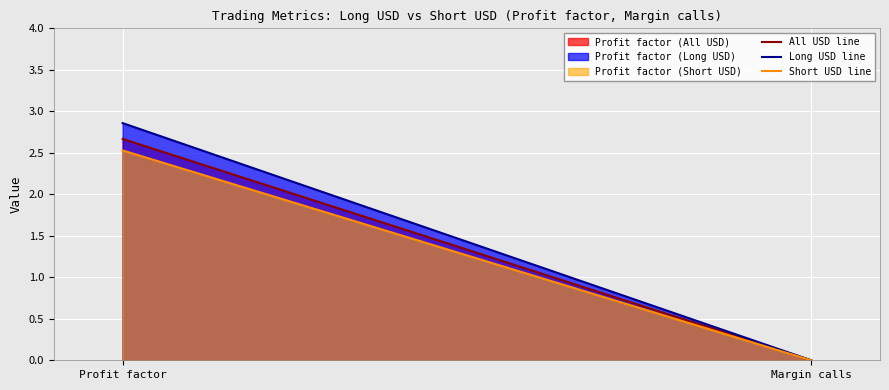

At how many categories does at least one series exceed 2?

1